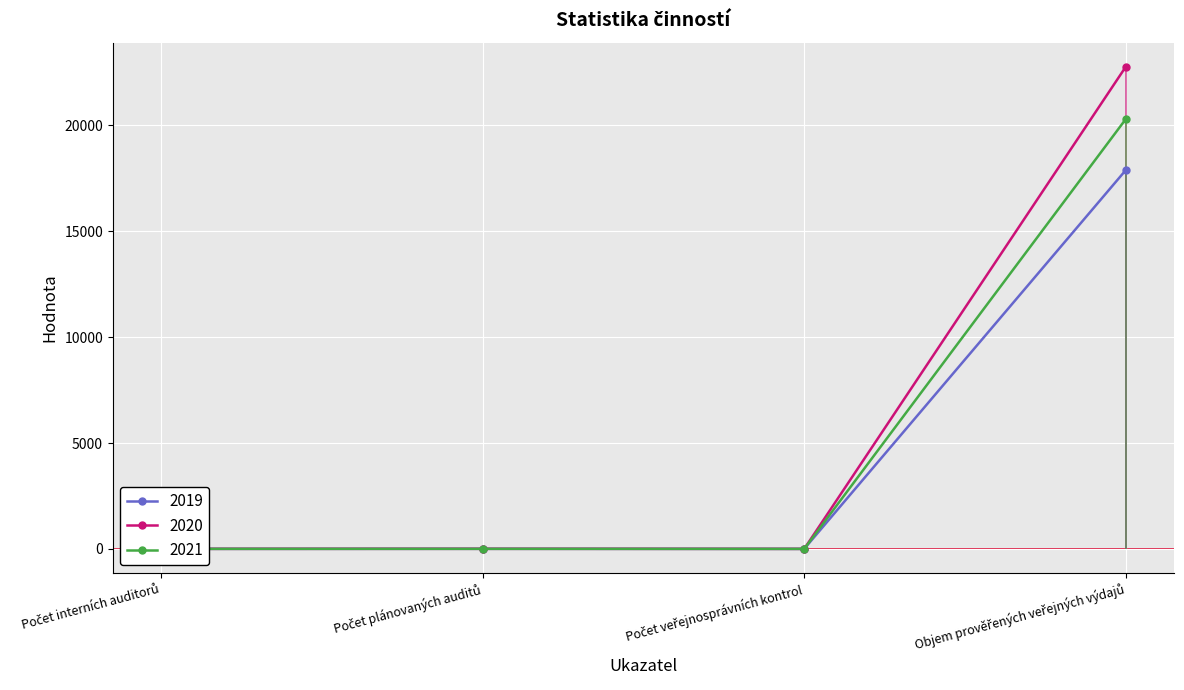

At how many categories does at least one series exceed 234?

1